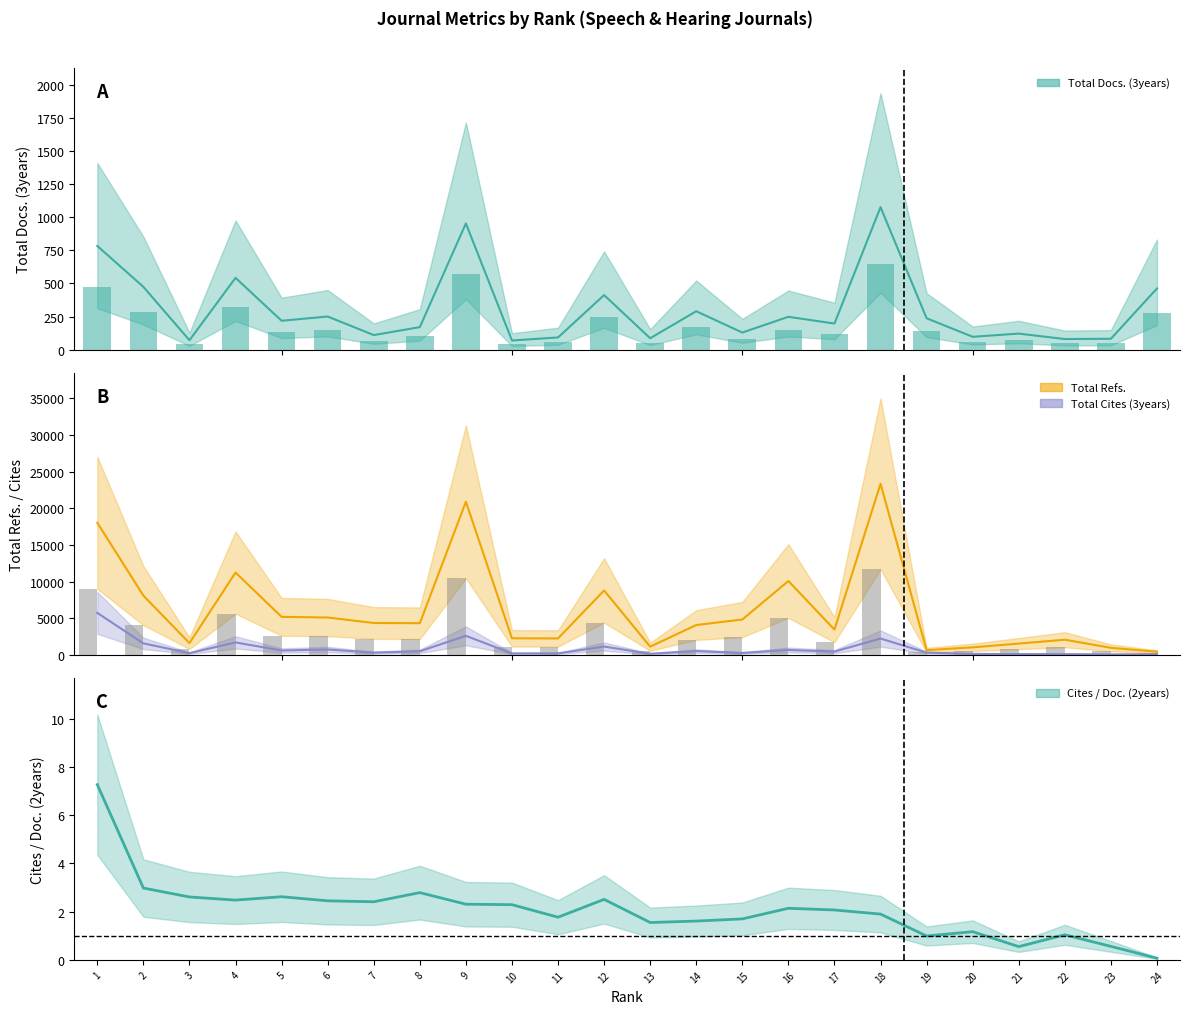

Are the bars grouped side by side (vs. stacked)?

Yes